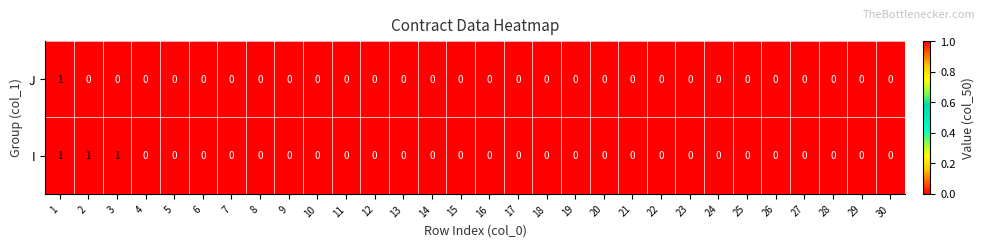

Count the number of data series in this chart.

2